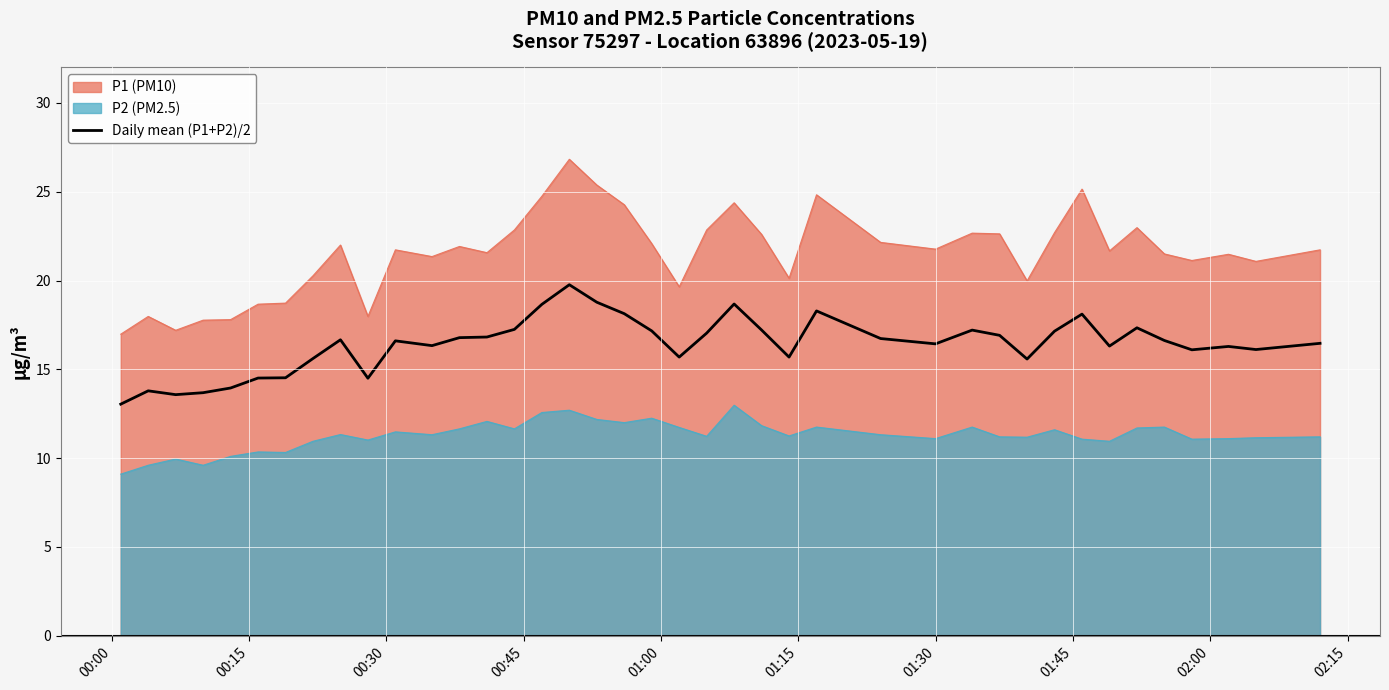

How many interior local valleys (lower than both neighbors) does the data have?

10